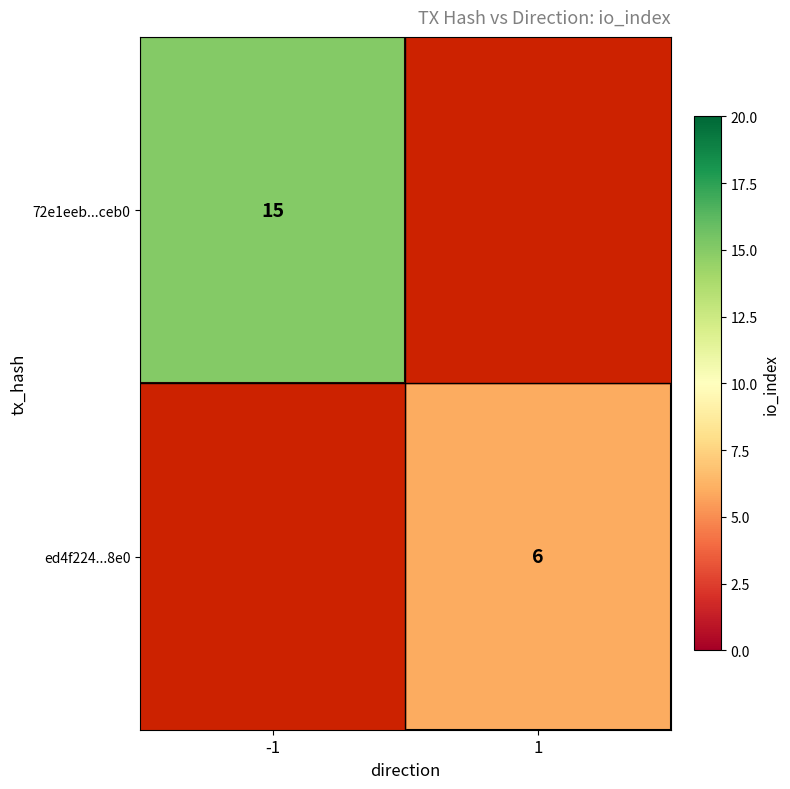

True or false: ed4f224...8e0 has a value of 9 at 1.

False